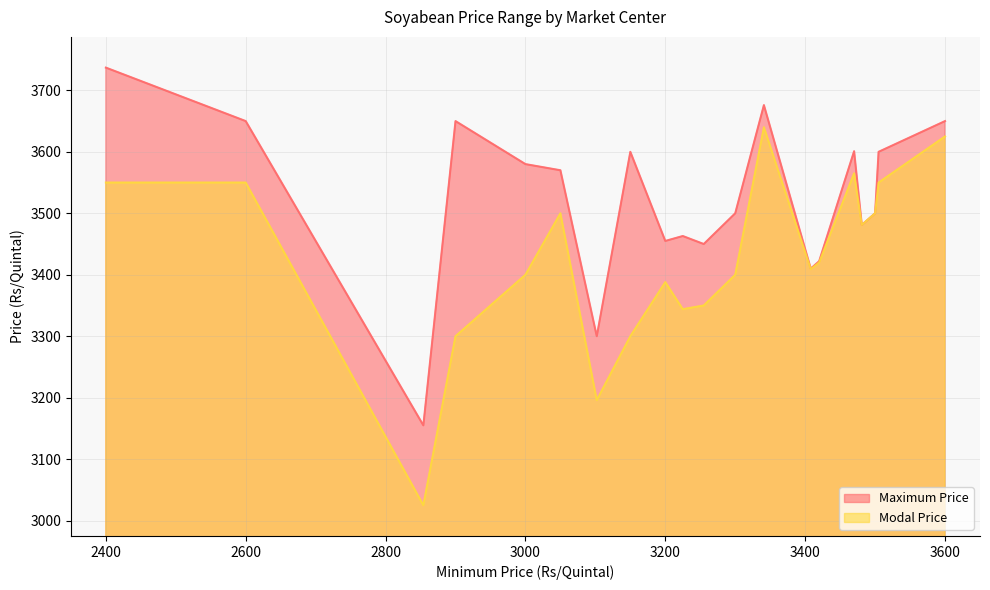

True or false: Modal Price has more than 0 interior local peaks.

True